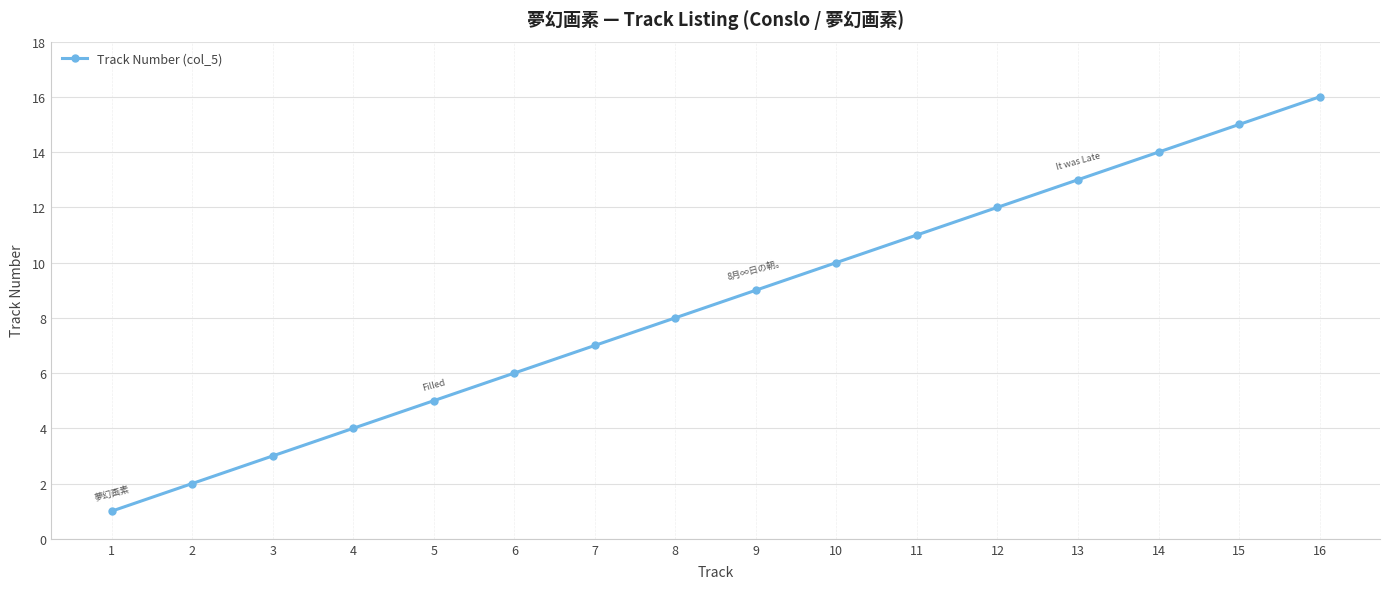

What is the greatest value displayed?

16